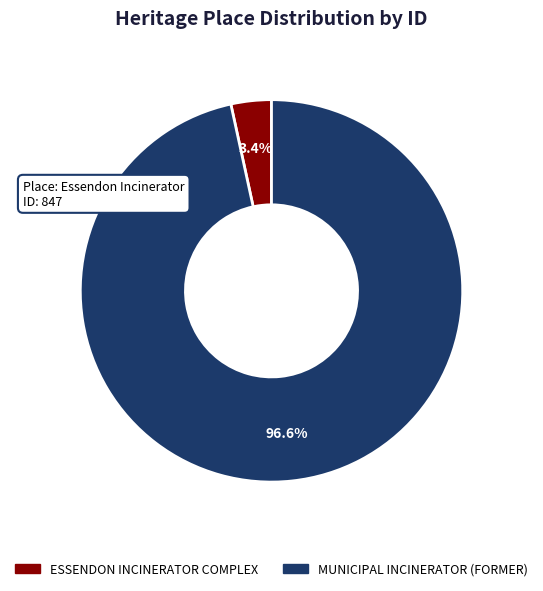

Is there a majority slice in this chart?

Yes